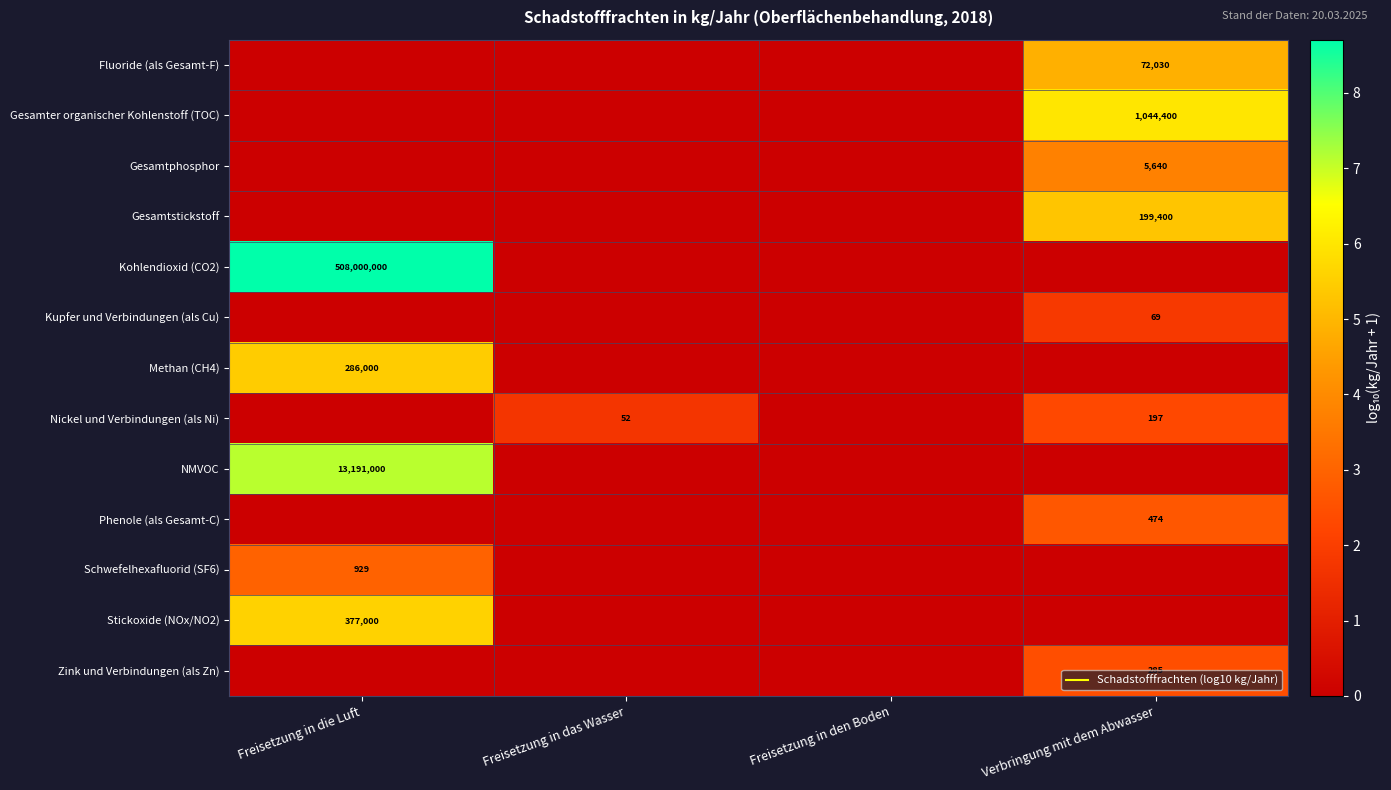

At which category is the sum across all series the highest?

Freisetzung in die Luft